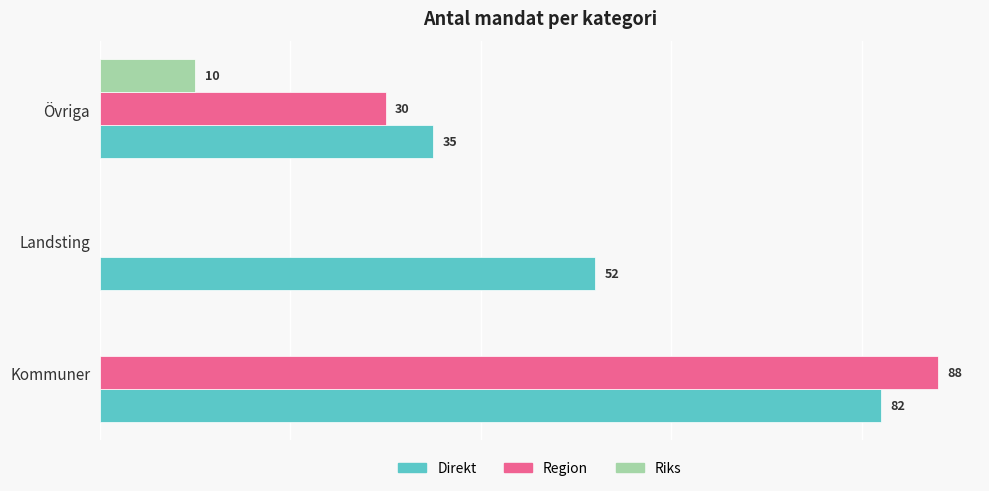

Which series has the largest total across all categories?

Direkt